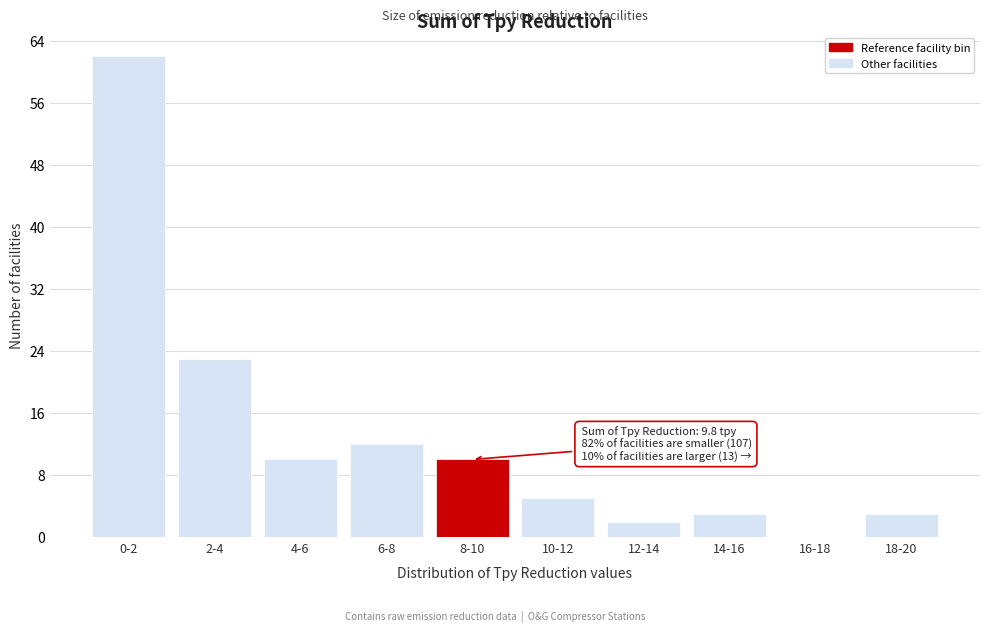

Reading left to right, what are all the values shown in this chart?

0-2=62	2-4=23	4-6=10	6-8=12	8-10=10	10-12=5	12-14=2	14-16=3	16-18=0	18-20=3